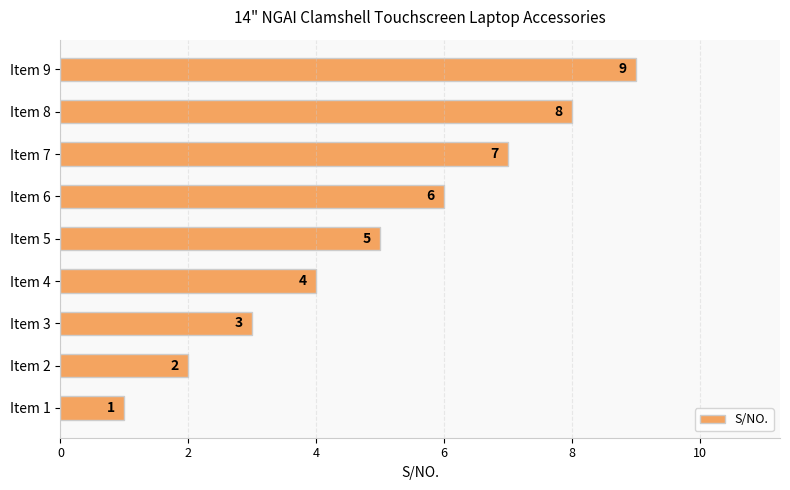

Rank the categories by value from highest to lowest.

Item 9, Item 8, Item 7, Item 6, Item 5, Item 4, Item 3, Item 2, Item 1